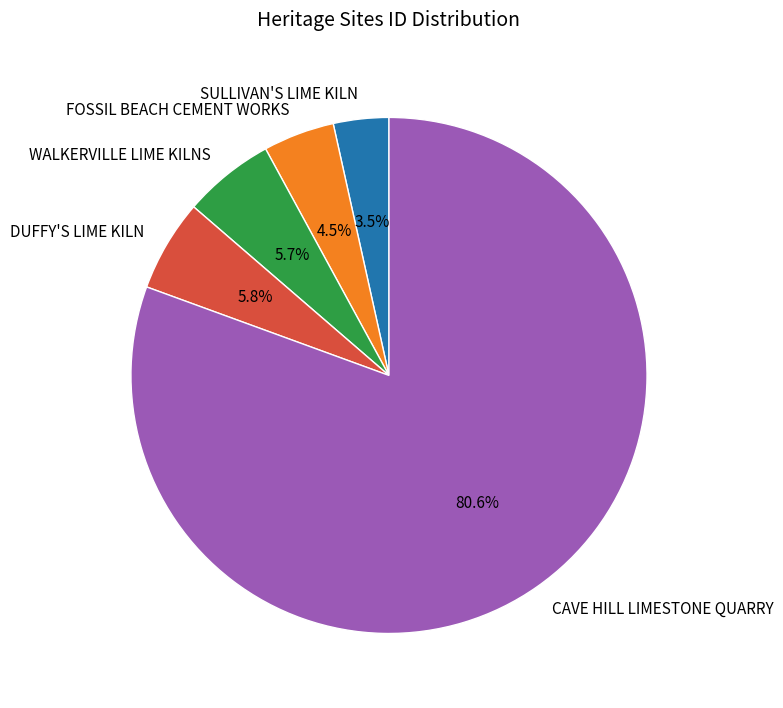

How many segments does this pie chart have?

5